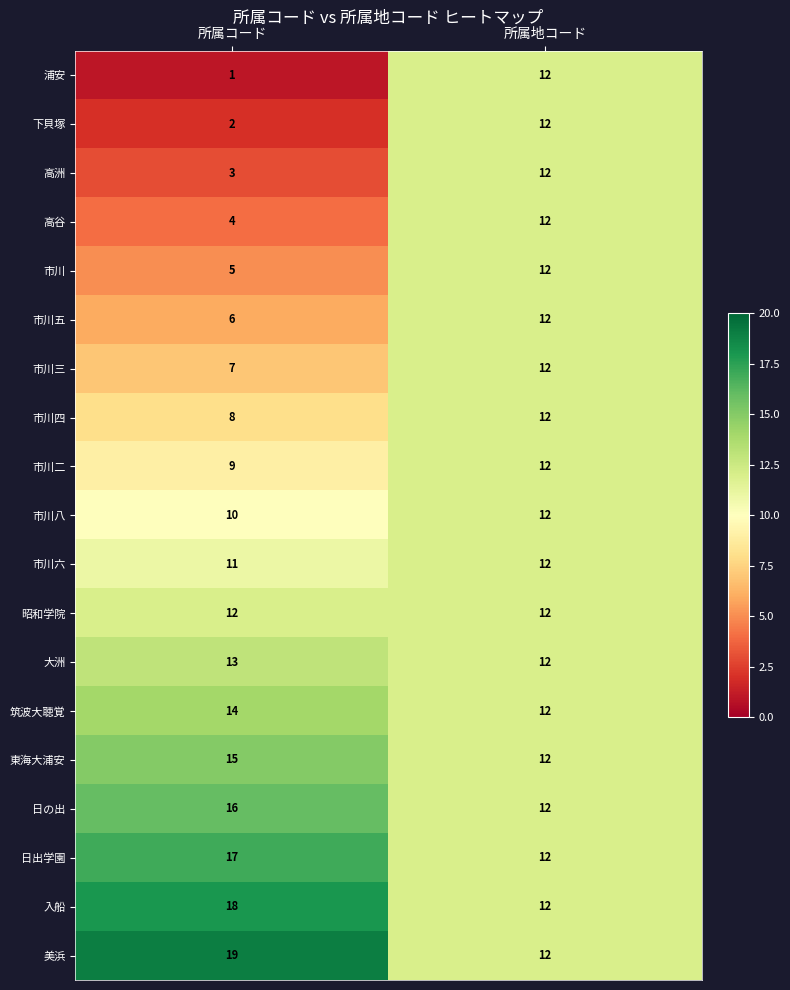

What is the total value across all series at 所属コード?

190